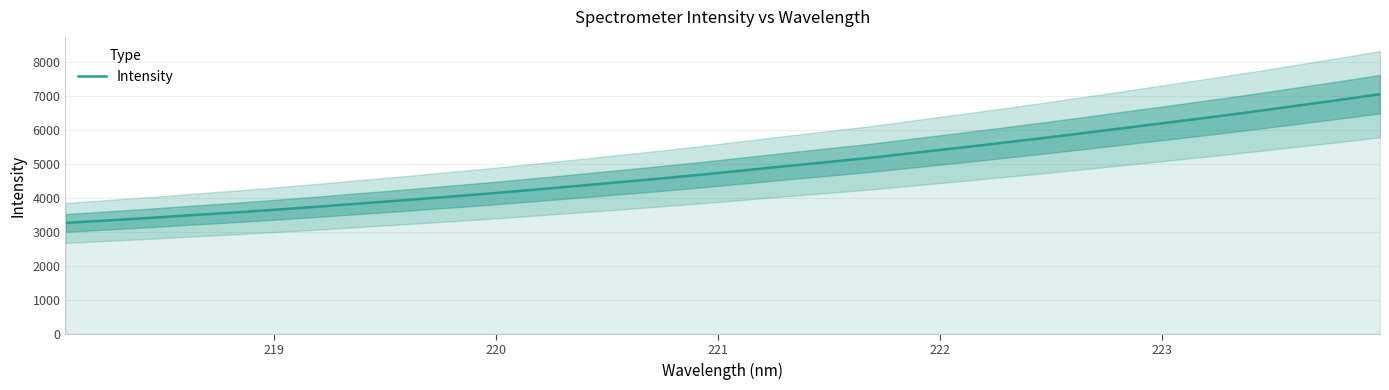

What is the minimum value shown in the chart?

3263.8